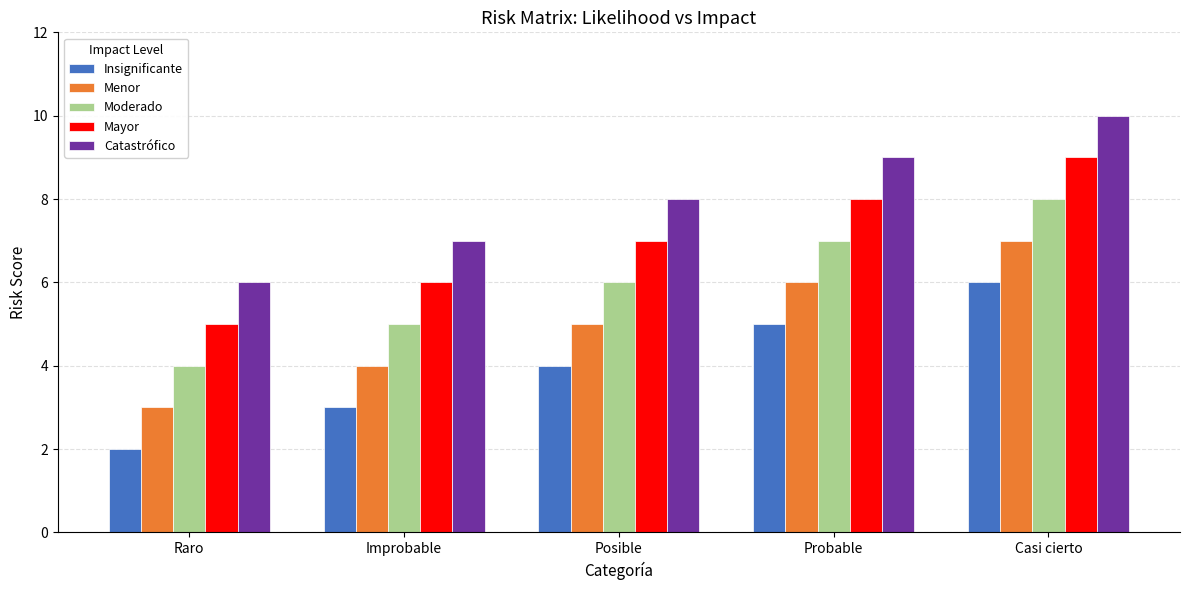

The value of Insignificante at Probable is 5. True or false?

True